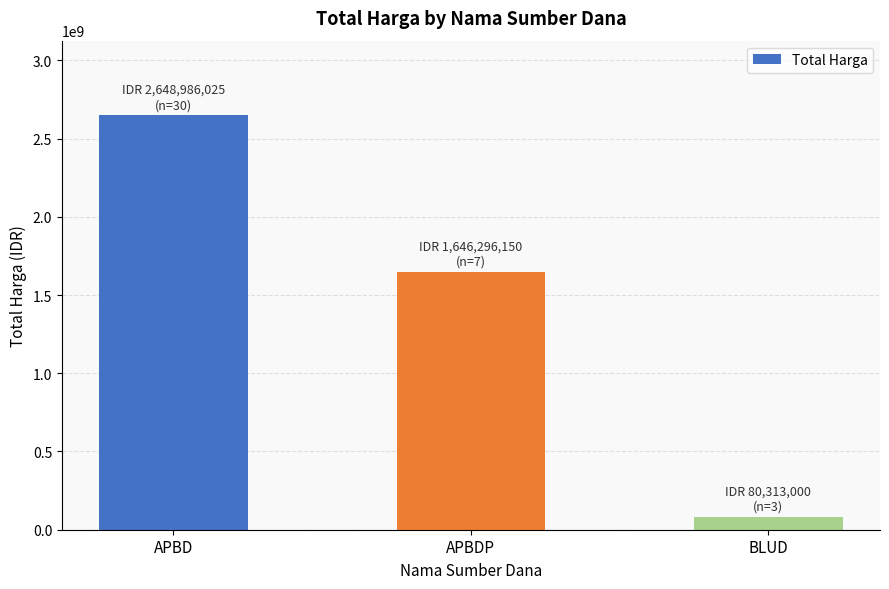

Rank the categories by value from lowest to highest.

BLUD, APBDP, APBD